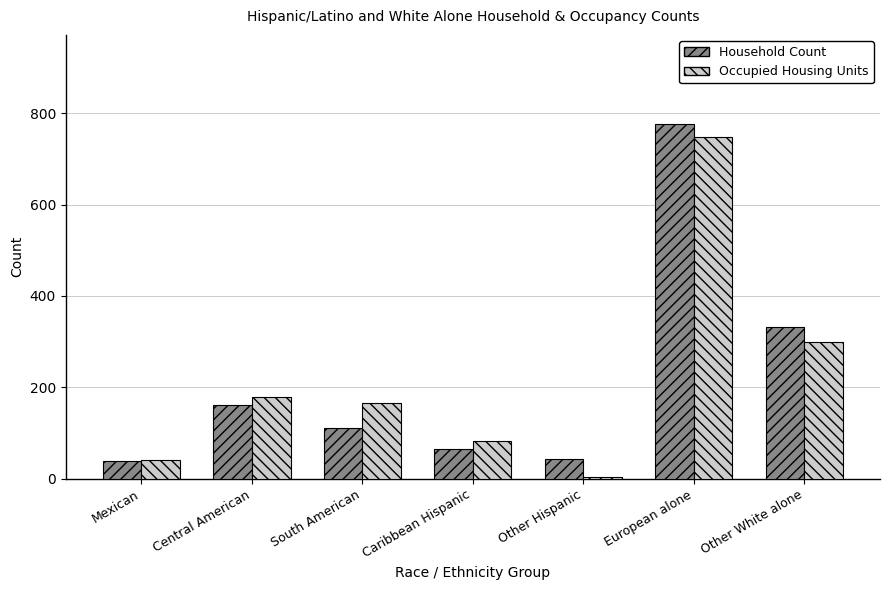

What is the highest value of the Occupied Housing Units series?

748